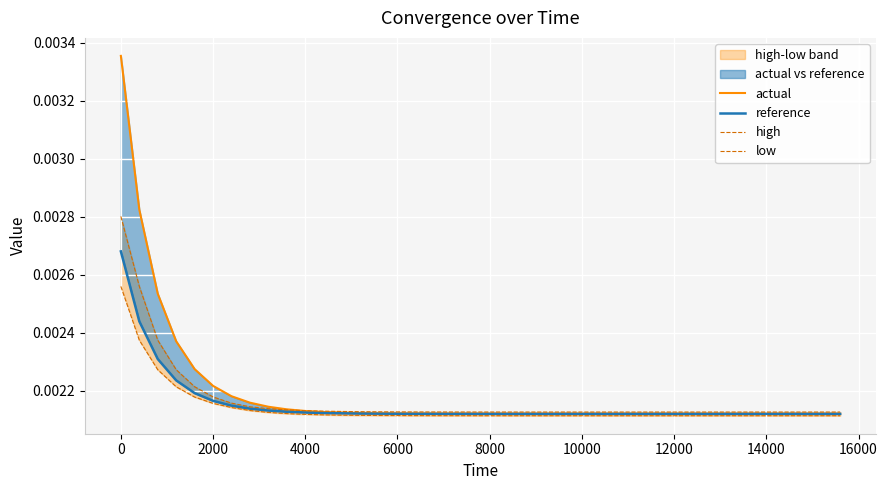

True or false: actual has more than 0 points higher than both neighbors.

False